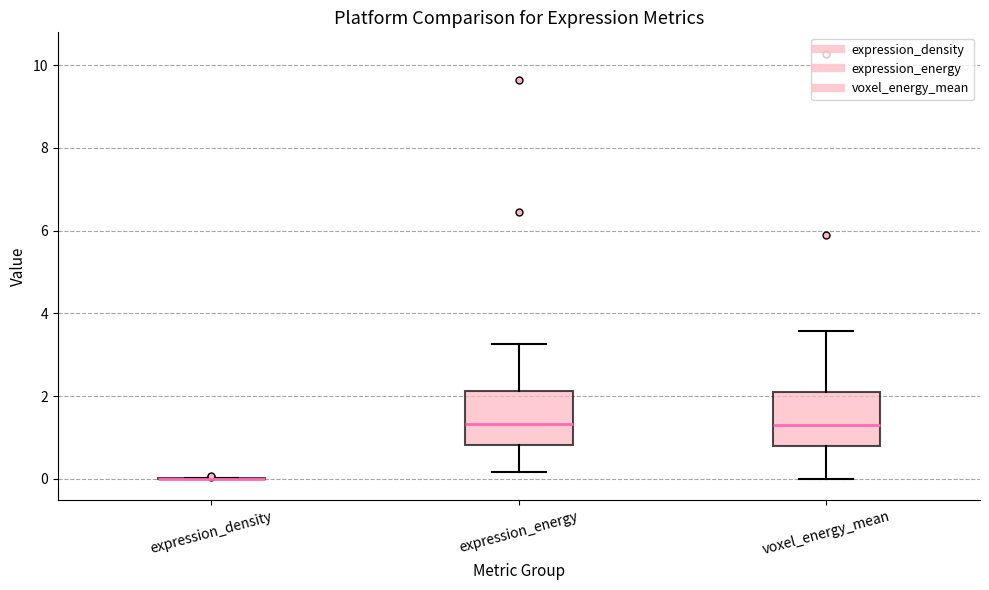

Reading left to right, transcribe this box plot: for each box, give where its median line is, the range the box spans, and where its two whiskers end, as read against the y-axis. The values are not printed on the chart, so give them approximately, as read against the axis.

expression_density: box collapsed to a line at 0.0, whiskers 0.0 to 0.0
expression_energy: median 1.4, box 0.8 to 2.2, whiskers 0.2 to 3.2
voxel_energy_mean: median 1.4, box 0.8 to 2.2, whiskers 0.0 to 3.6